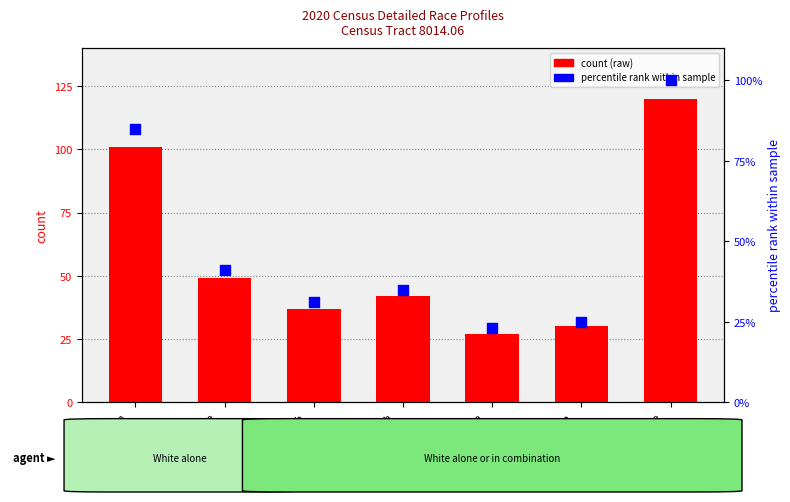

What is the total value across all series at Italian
in comb.?

50